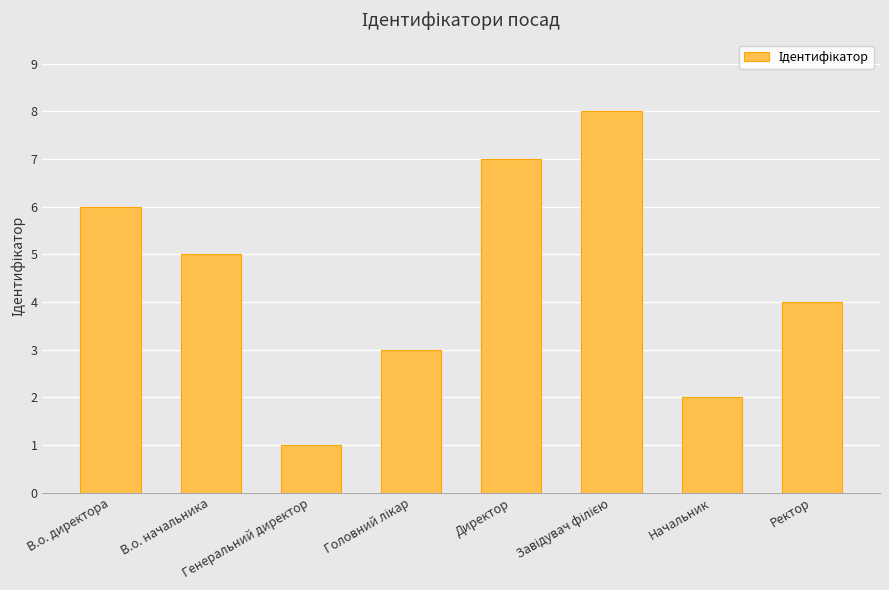

What is the difference between the maximum and second lowest values?

6